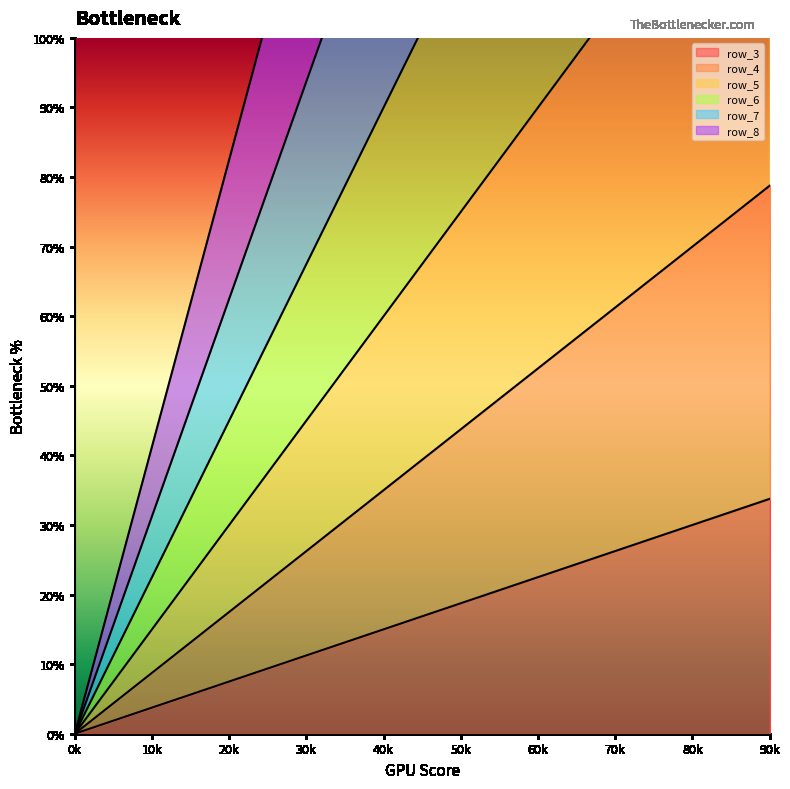

At which label does row_3 reach its minimum?

0k